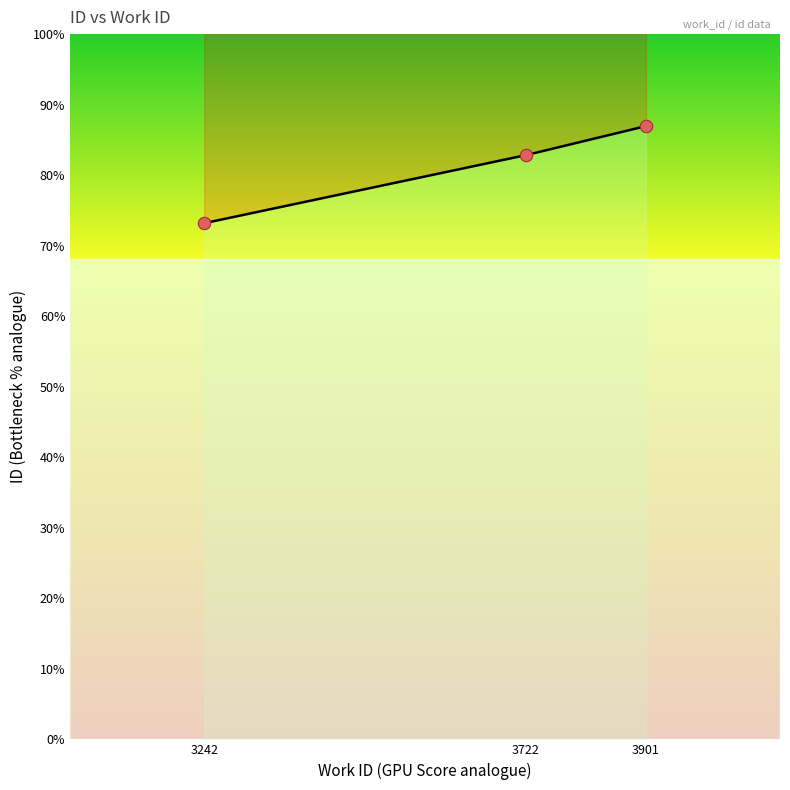

What is the total value across all series at 3901?

20188.0